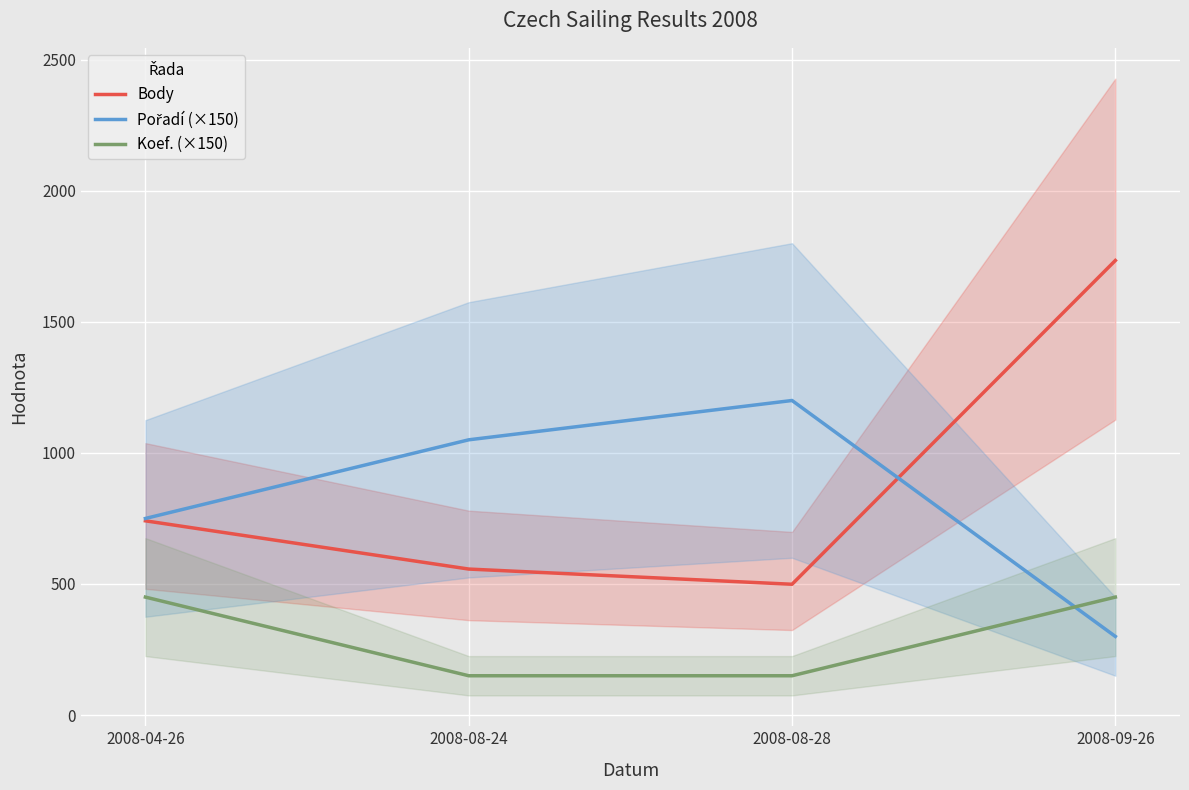

At which label does Pořadí (×150) reach its minimum?

2008-09-26